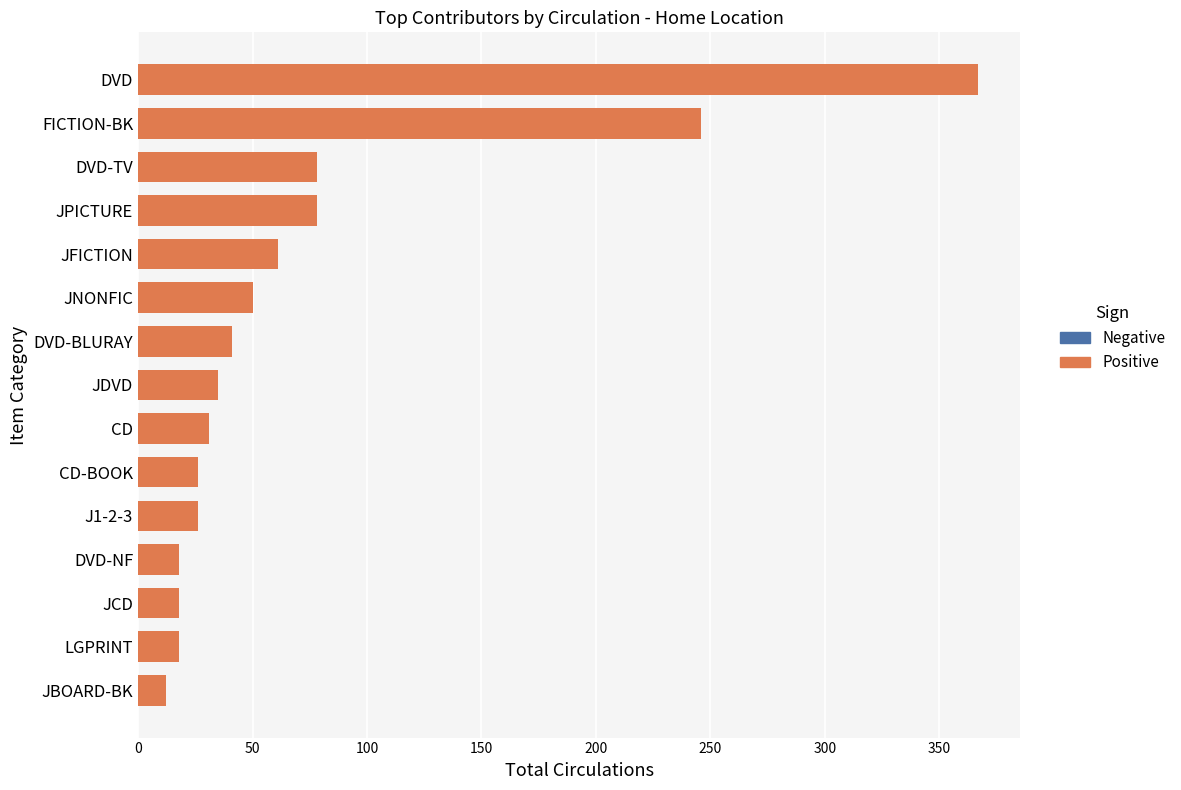

At which label is the value closest to 189?

FICTION-BK